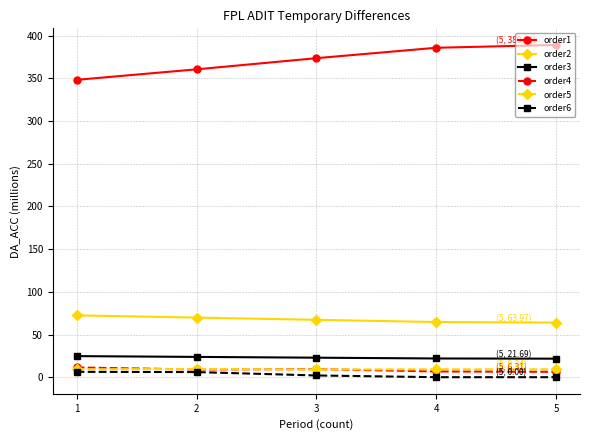

What are all the series names shown in the legend?

order1, order2, order3, order4, order5, order6